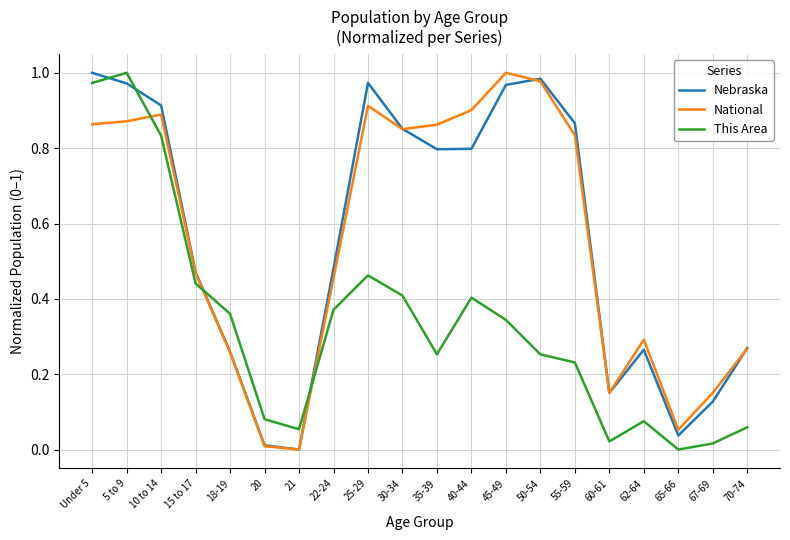

Is it true that National equals 0.5 at 5 to 9?

False